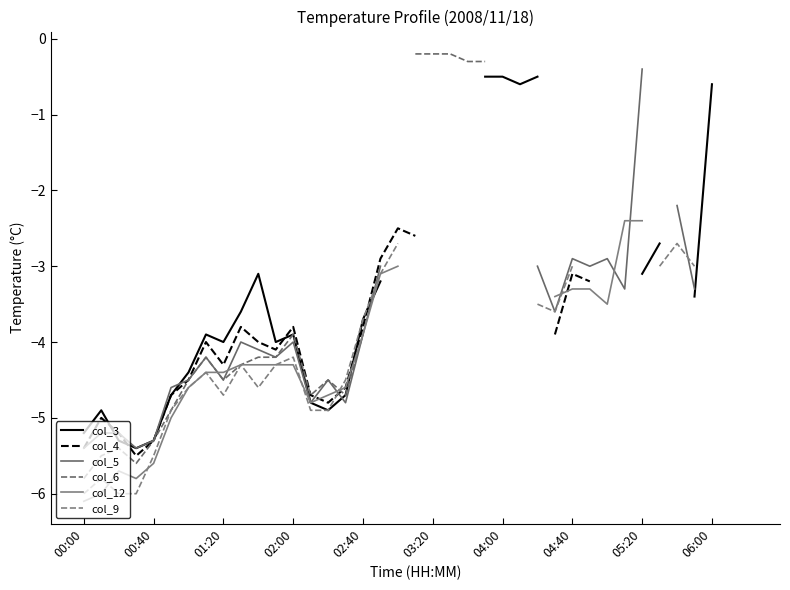

Is this an area chart (filled region under the line)?

No